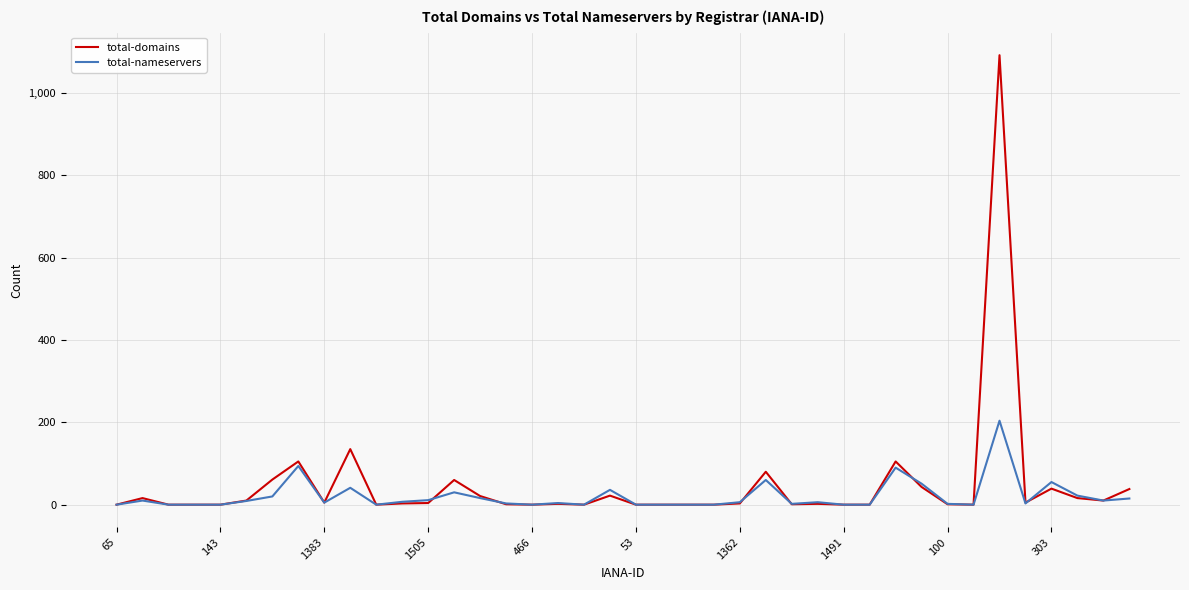

What is the greatest value displayed?

1092